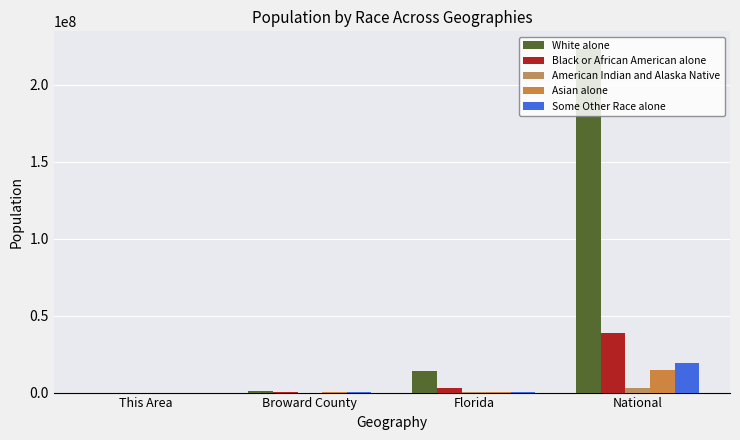

What is the difference between the second highest and second lowest values in the American Indian and Alaska Native series?

66393